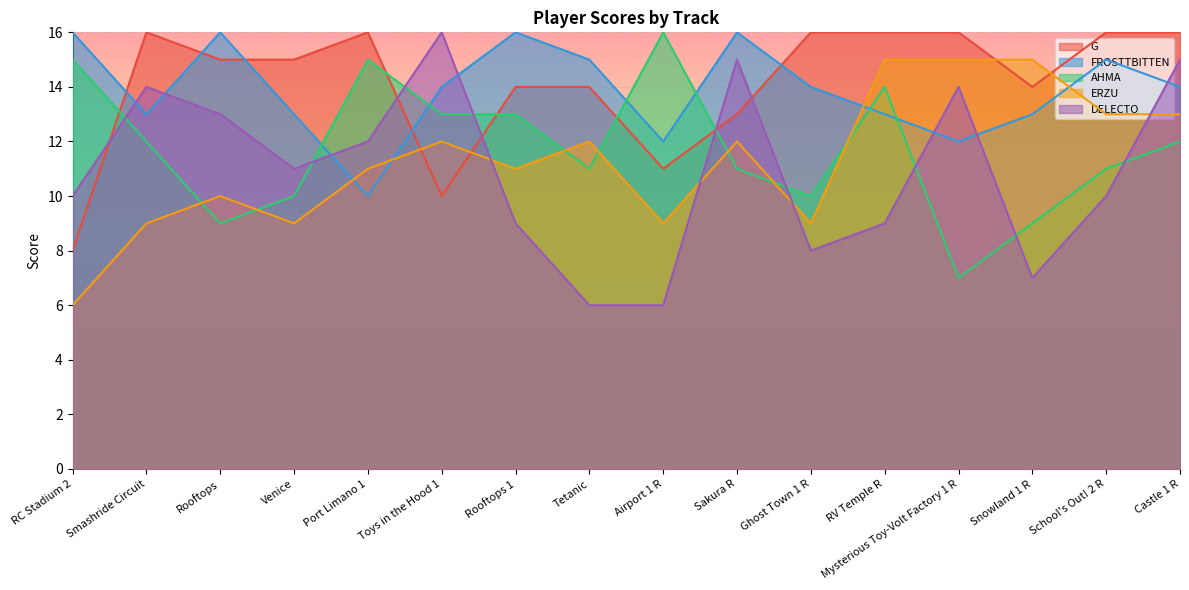

Count the number of data series in this chart.

5